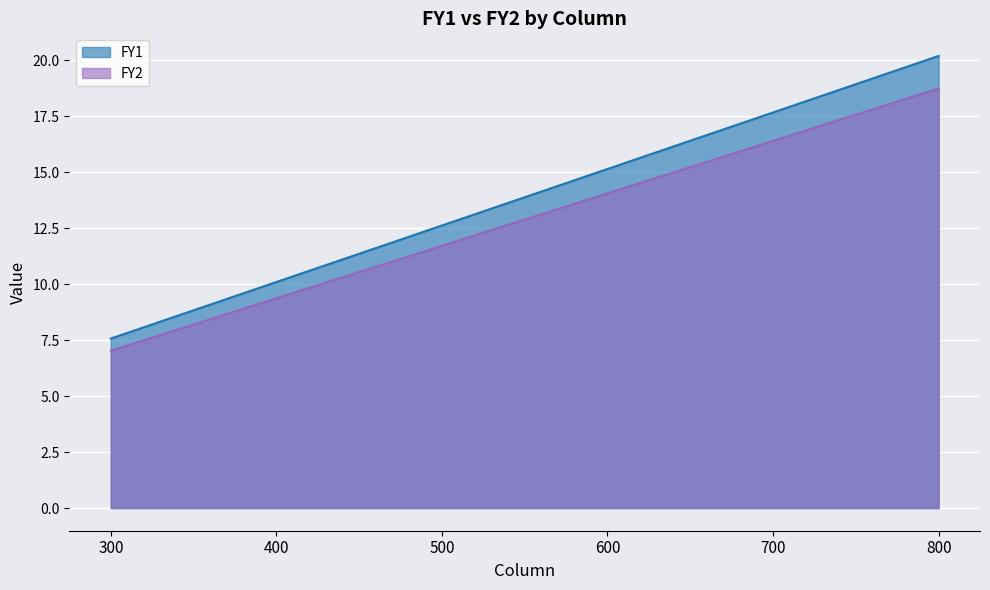

Rank the series by their maximum value, from lowest to highest.

FY2, FY1